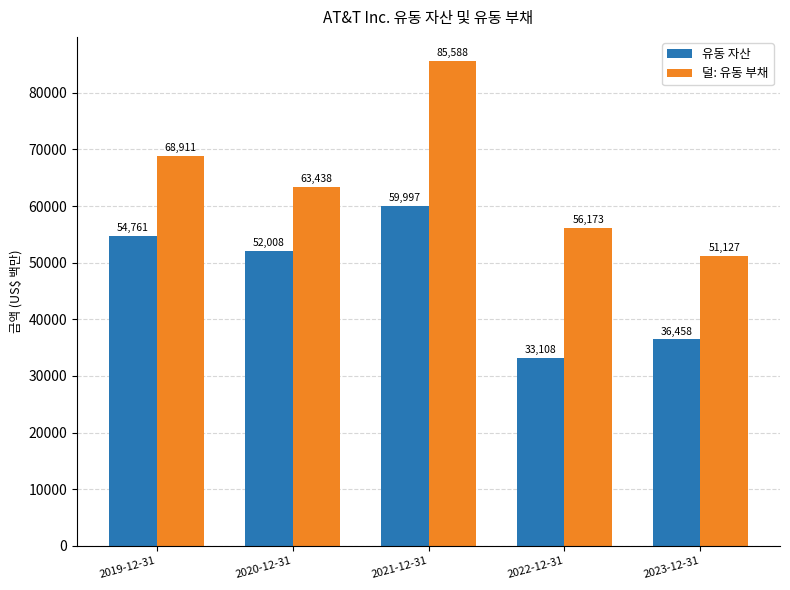

What position from the right is 2022-12-31?

2